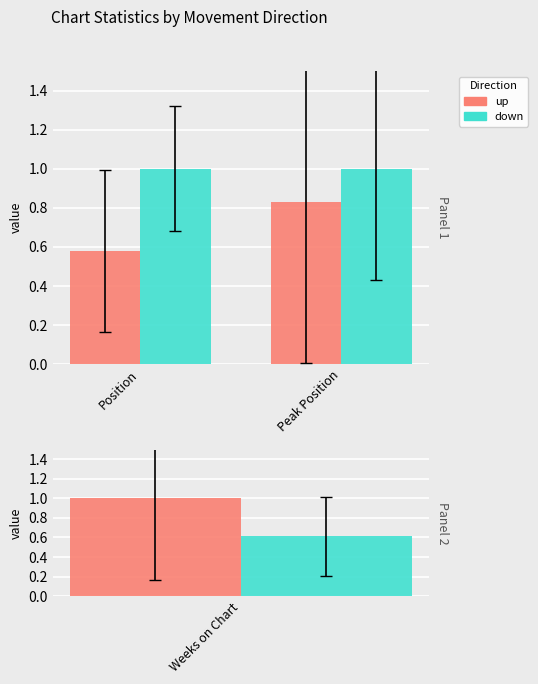

What is the sum of the up values at Position and Peak Position?

1.4